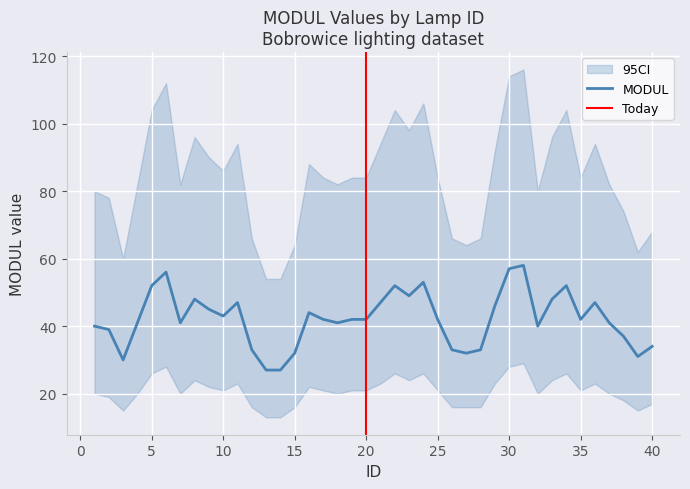

Is this an area chart (filled region under the line)?

No